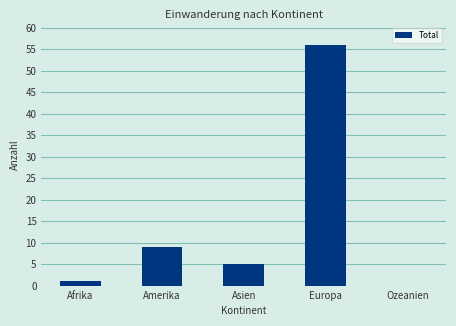

What value does the data have at Afrika?

1